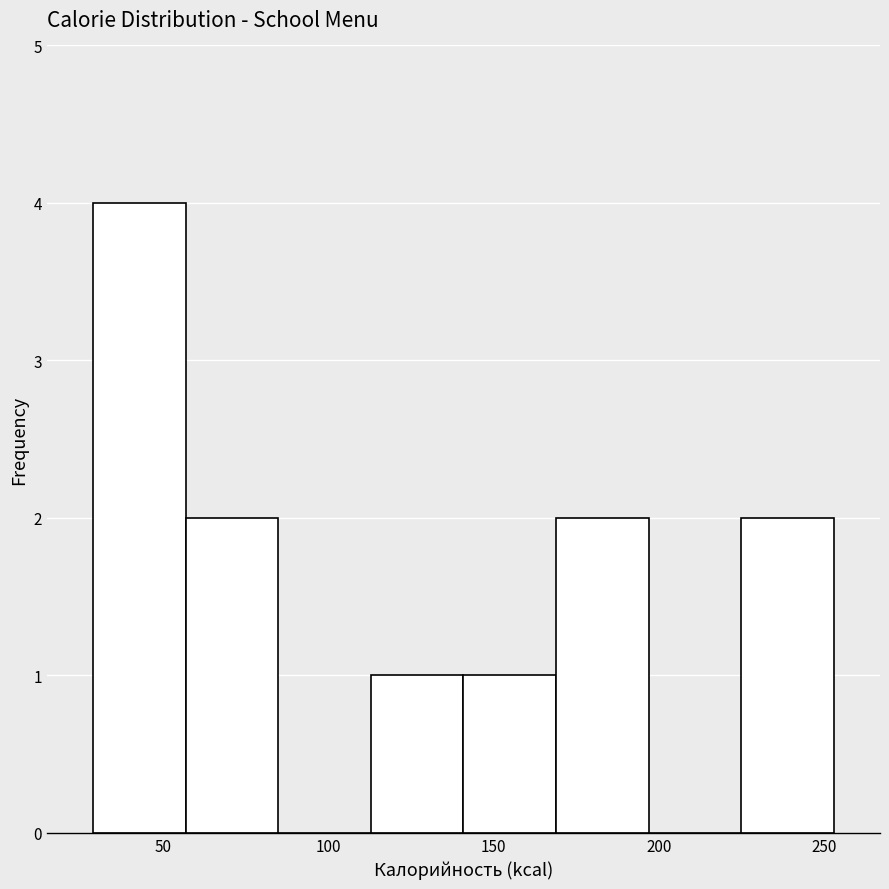

Over which range of the x-axis is the bar tallest?

30 to 55